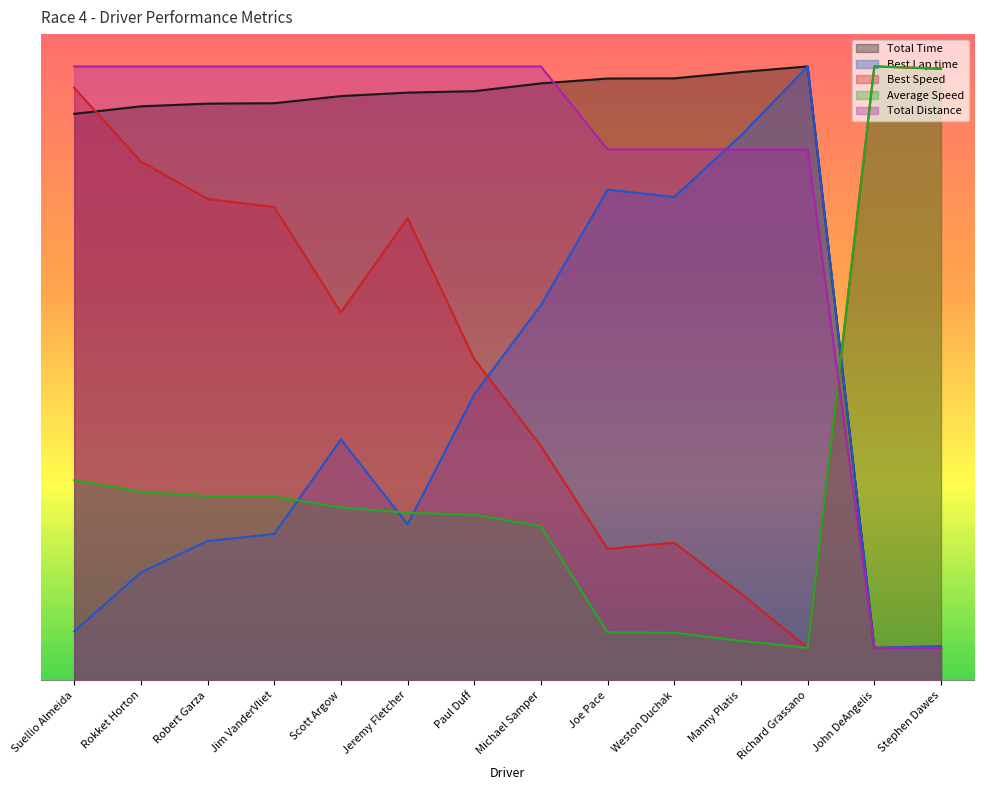

What position from the right is John DeAngelis?

2